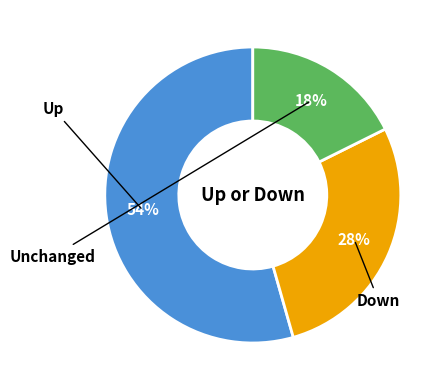

Is there a majority slice in this chart?

Yes